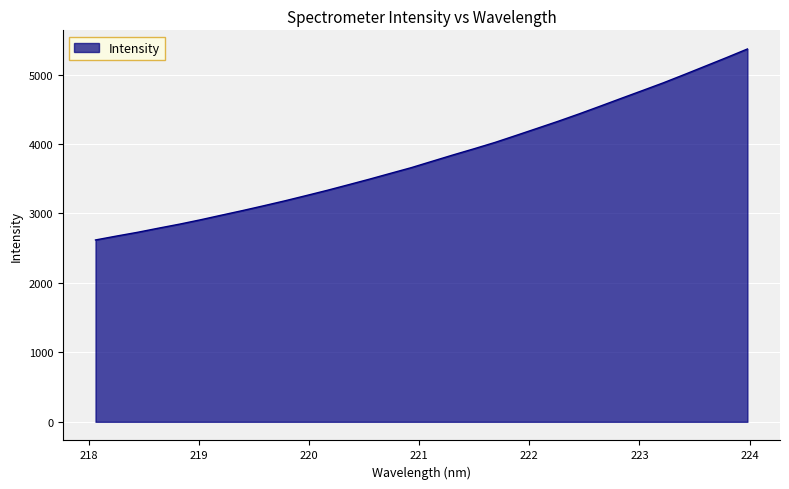

True or false: there are more than 2 points higher than both neighbors.

False